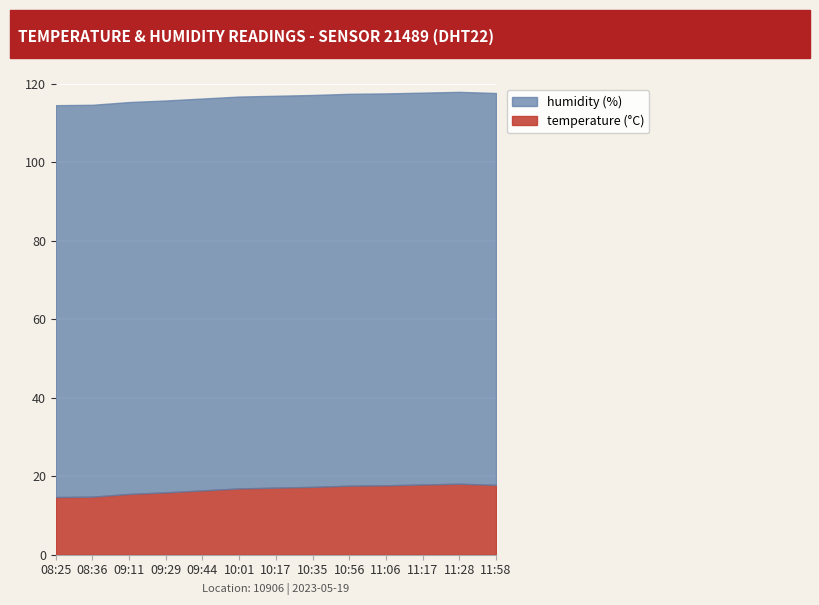

What value does the temperature series have at 10:01?

16.9